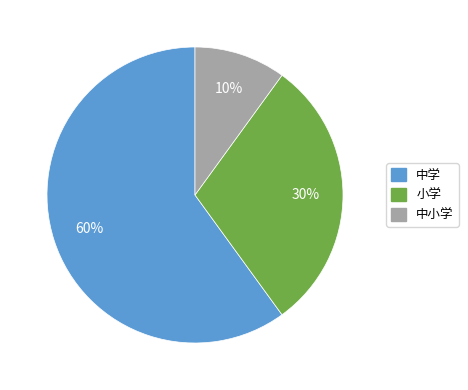

Is there any slice that represents more than half of the pie?

Yes